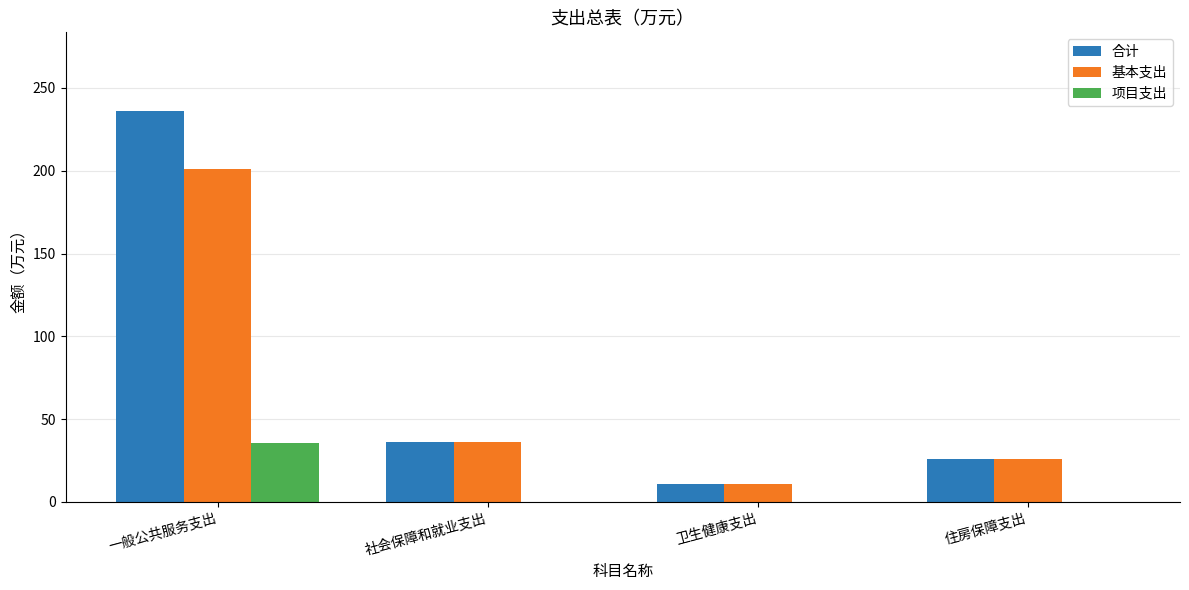

Are the bars grouped side by side (vs. stacked)?

Yes